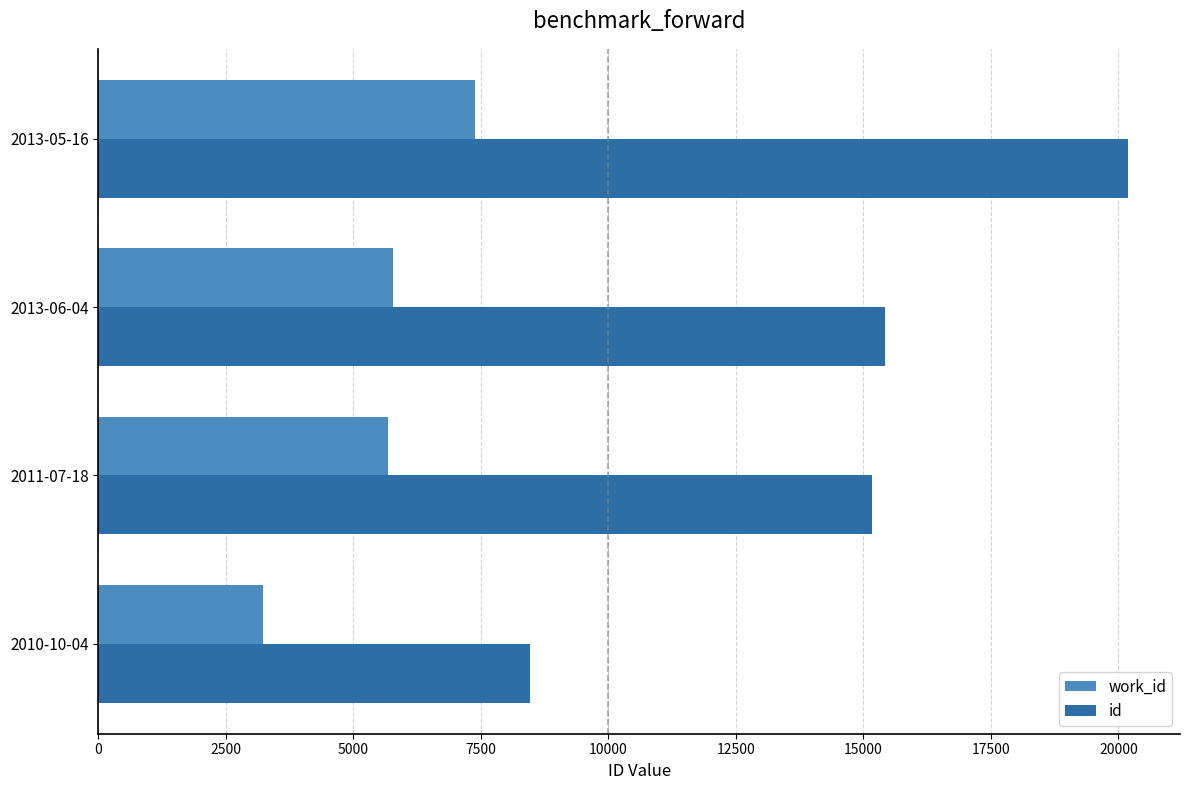

What value does the work_id series have at 2010-10-04, to the nearest 100?

3200